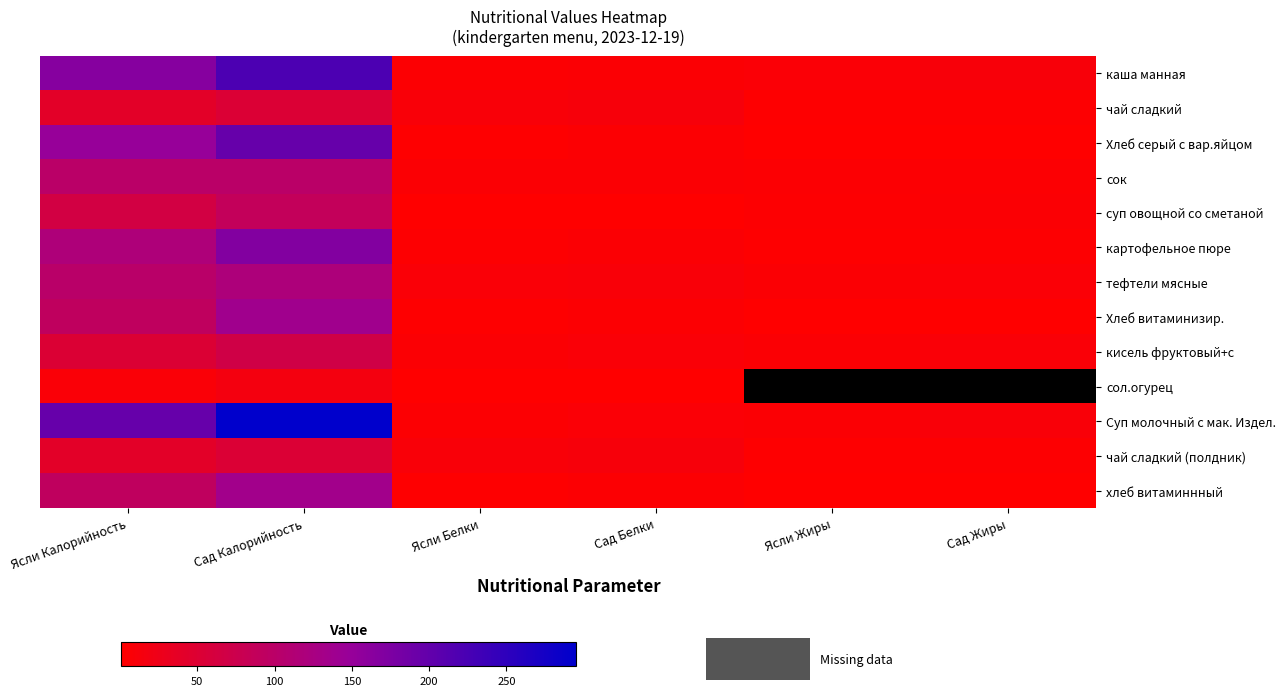

What is the difference between the сок values at Ясли Жиры and Ясли Калорийность?

95.2